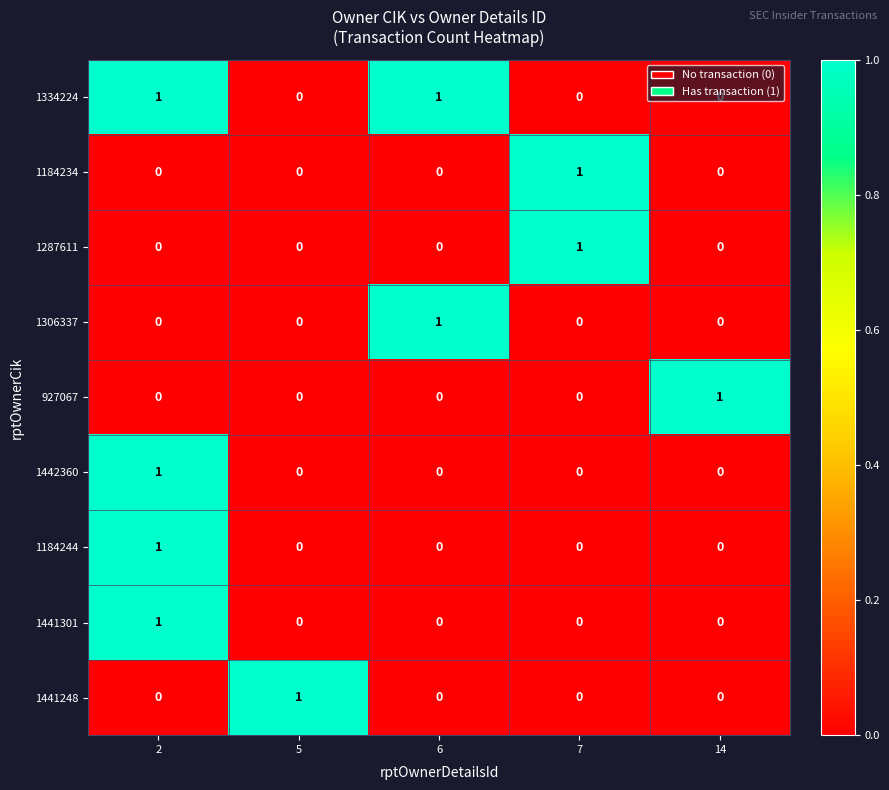

How many values in the 1287611 series exceed 0?

1